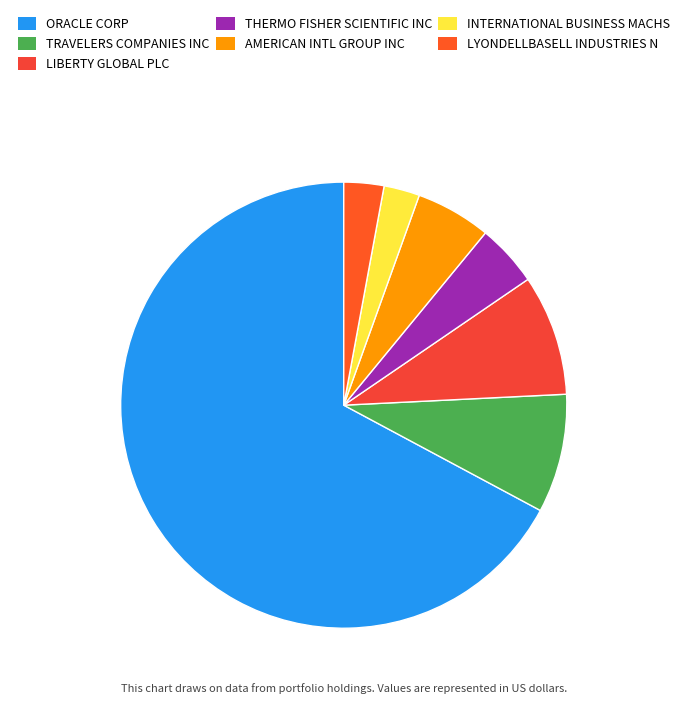

Does INTERNATIONAL BUSINESS MACHS account for over 50% of the chart?

No